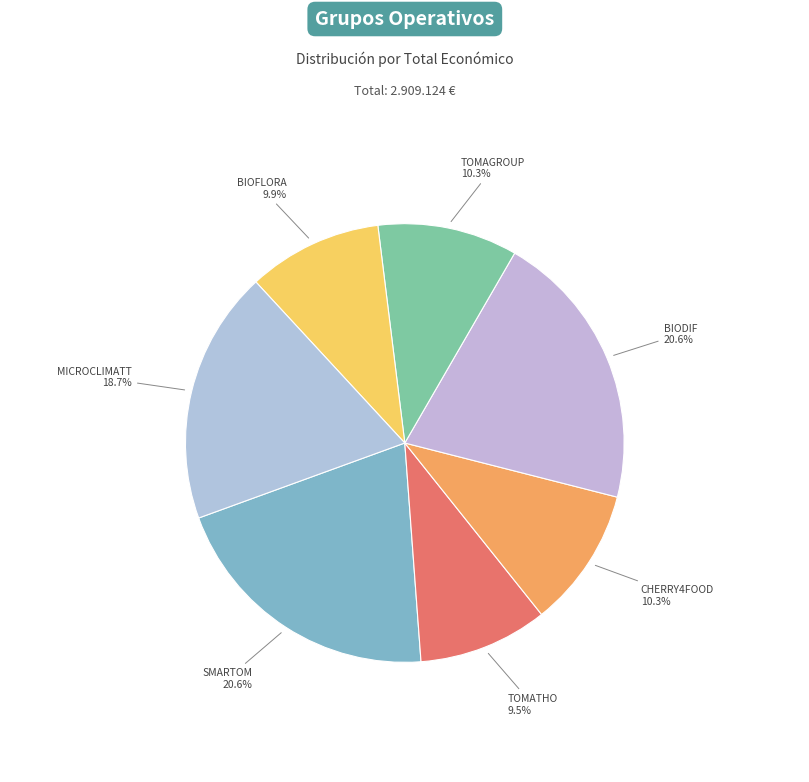

Does TOMATHO account for over 50% of the chart?

No